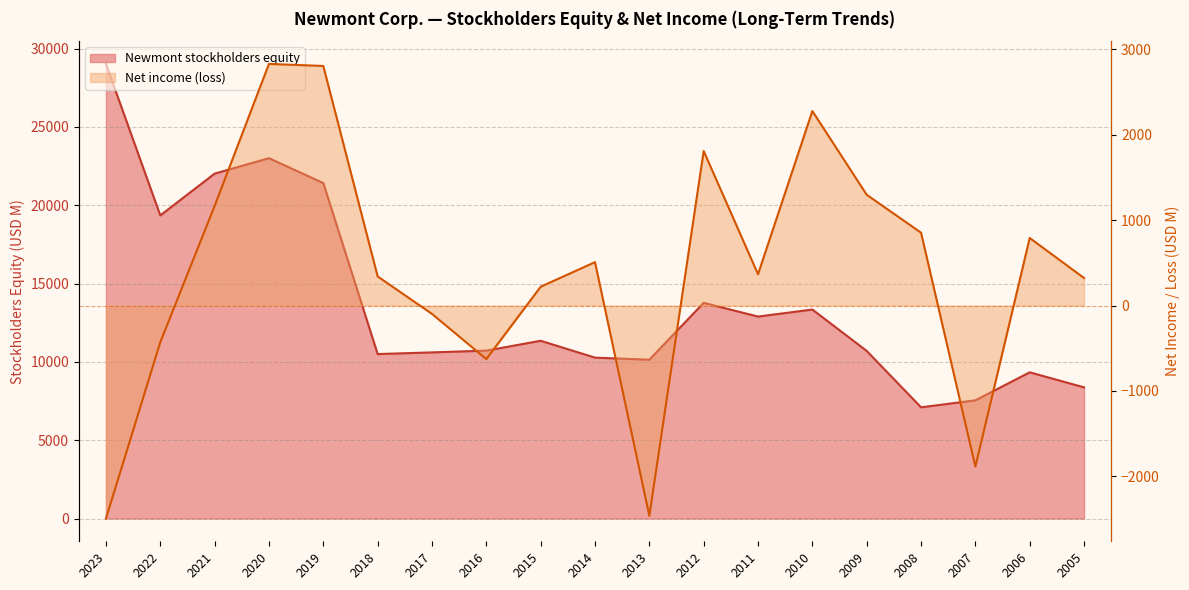

Rank the series at 2013 from highest to lowest value.

Newmont stockholders equity, Net income (loss)